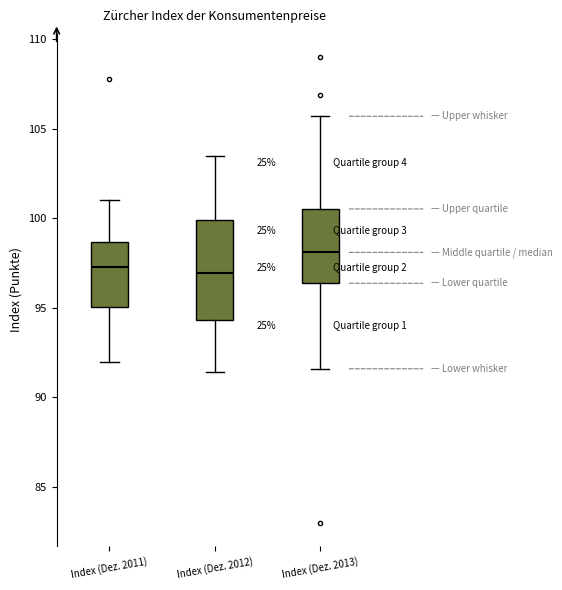

Reading left to right, read every box against the y-axis: the position of its median line, the range the box covers, and the ends of its whiskers. The values are not printed on the chart, so give them approximately, as read against the axis.

Index (Dez. 2011): median 97.5, box 95.0 to 98.5, whiskers 92.0 to 101.0
Index (Dez. 2012): median 97.0, box 94.5 to 100.0, whiskers 91.5 to 103.5
Index (Dez. 2013): median 98.0, box 96.5 to 100.5, whiskers 91.5 to 105.5